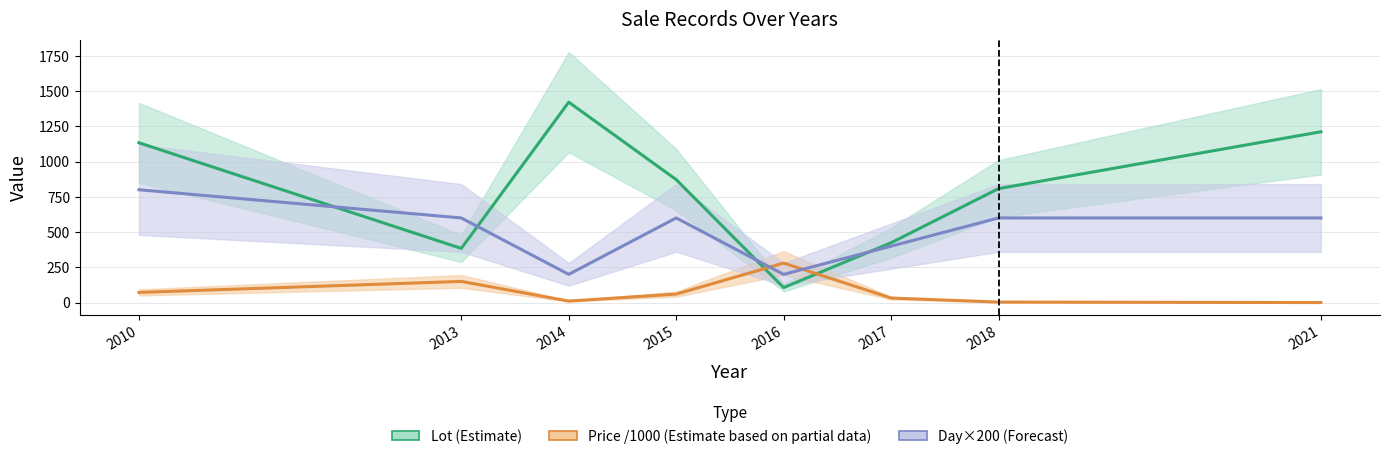

How many data points in Price (gns) are less than 60?

4